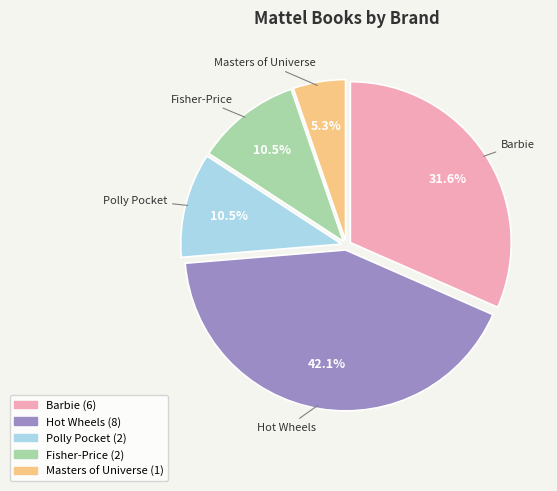

To the nearest percent, what is the difference between the largest and smallest slice percentages?

37%